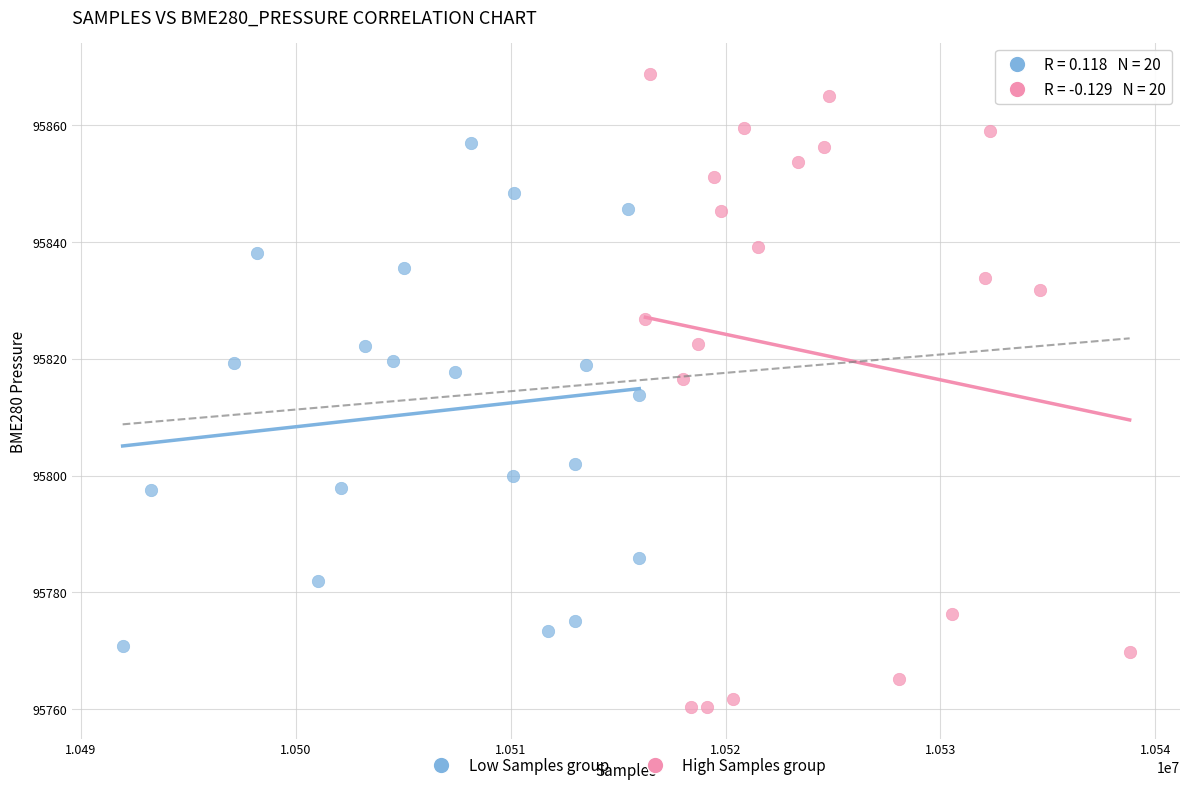

Which series contains the highest Y value?

High Samples group